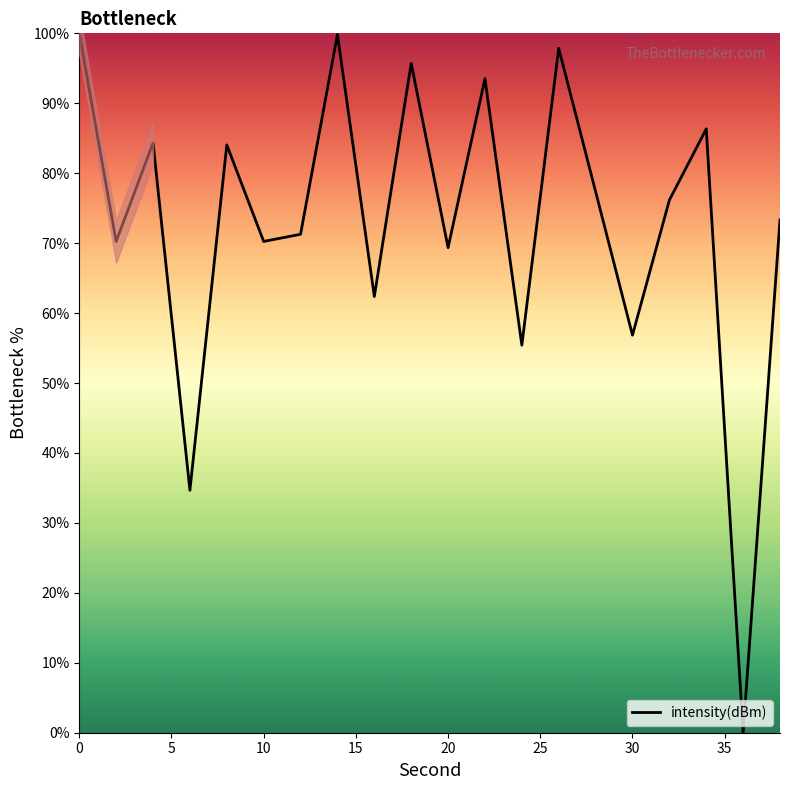

At which category does the data reach its first local valley?

2